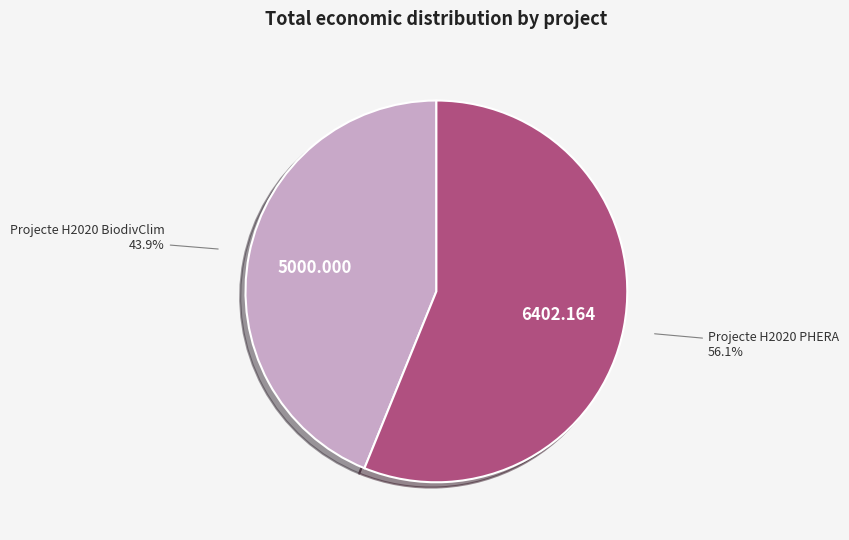

To the nearest percent, what is the average slice percentage?

50%